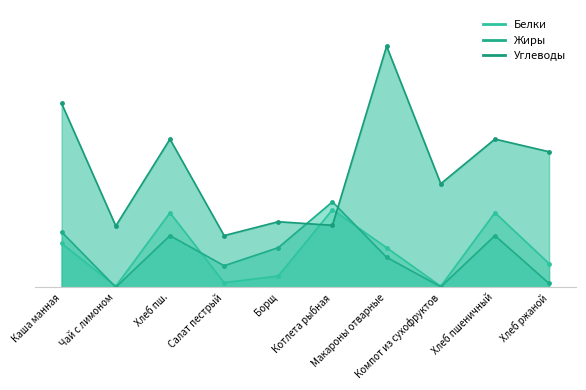

What is the label of the 9th point from the left?

Хлеб пшеничный